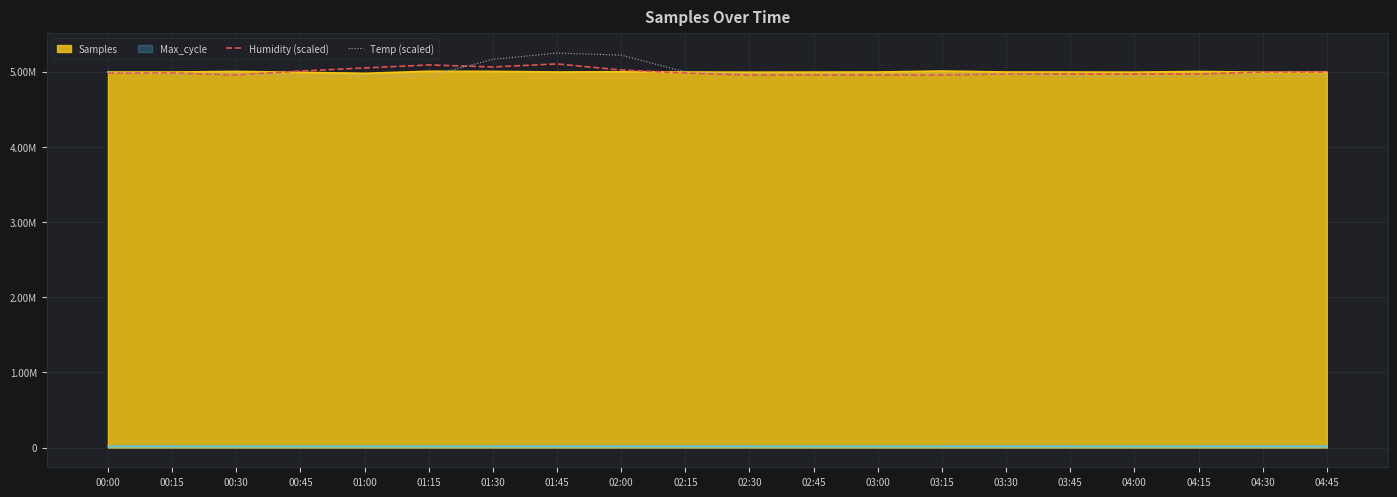

Is it true that Temp (scaled) equals 4939869.6 at 00:45?

True